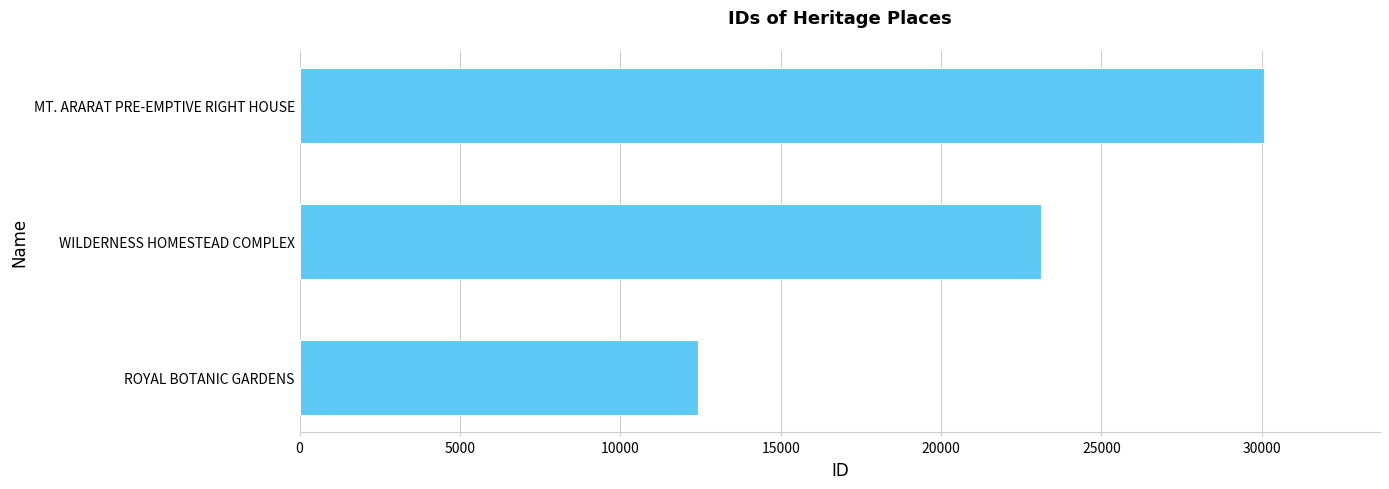

Rank the categories by value from lowest to highest.

ROYAL BOTANIC GARDENS, WILDERNESS HOMESTEAD COMPLEX, MT. ARARAT PRE-EMPTIVE RIGHT HOUSE